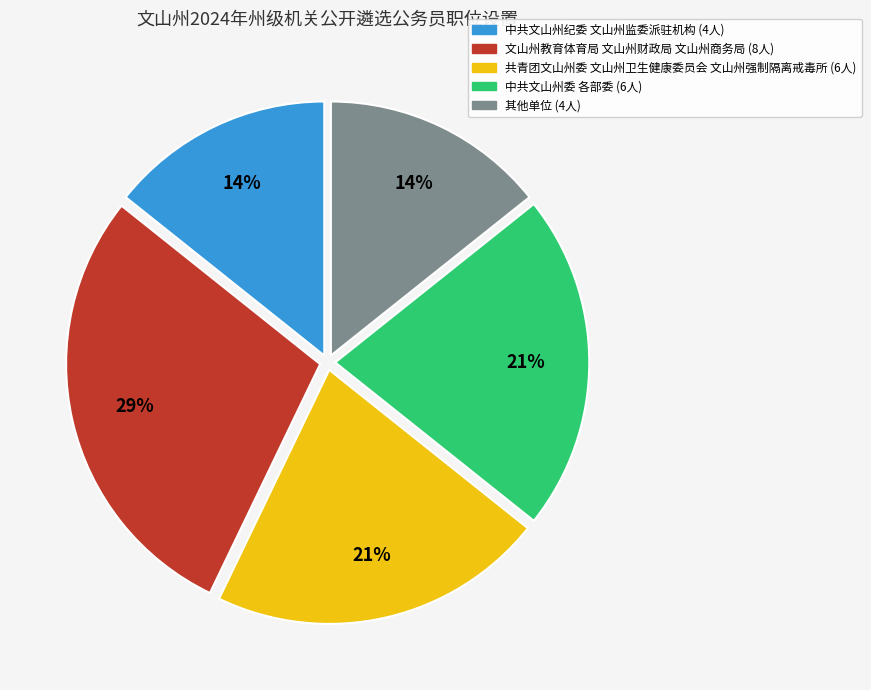

To the nearest percent, what is the average slice percentage?

20%